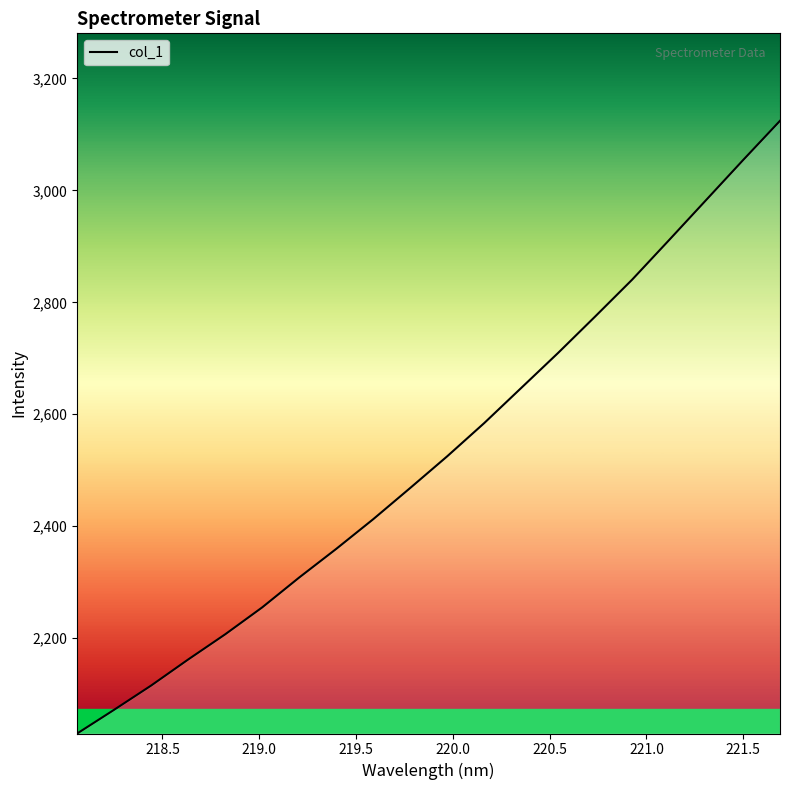

What is the greatest value displayed?

3124.2